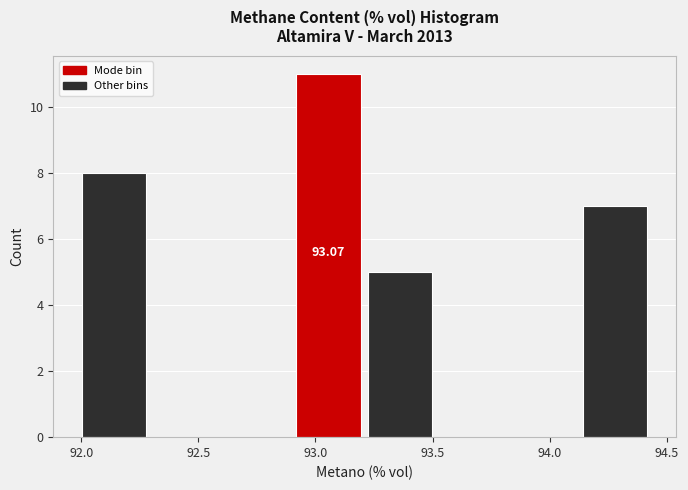

Over which range of the x-axis is the bar tallest?

92.90 to 93.20